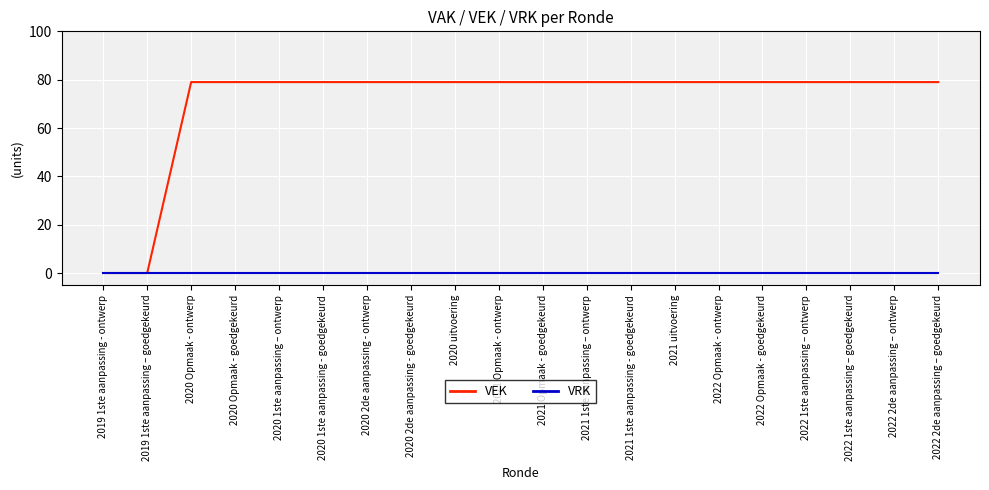

Rank the series by their average value, from lowest to highest.

VRK, VEK